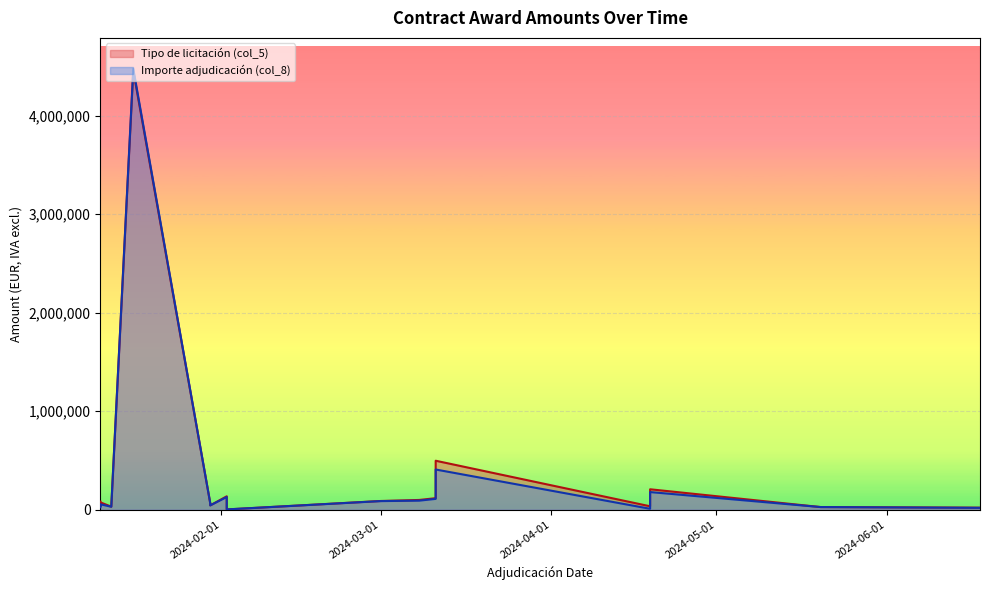

What is the spread (max minus min) of values at 2024-03-08?

7000.0